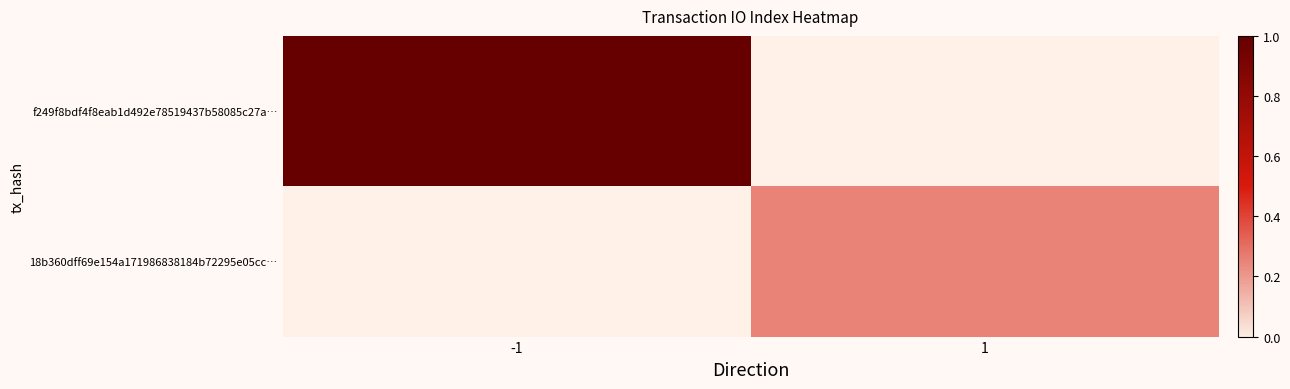

The value of 18b360dff69e154a171986838184b72295e05cc… at 1 is 32.0. True or false?

True